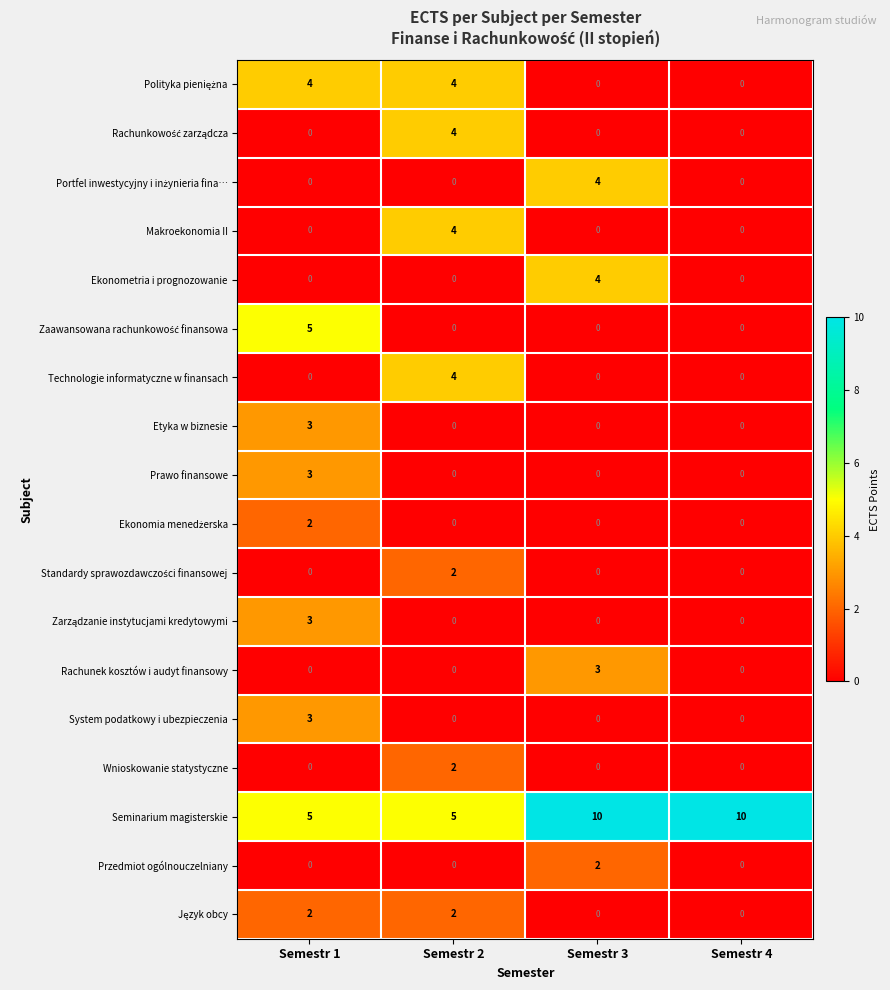

The value of Technologie informatyczne w finansach at Semestr 2 is 4. True or false?

True